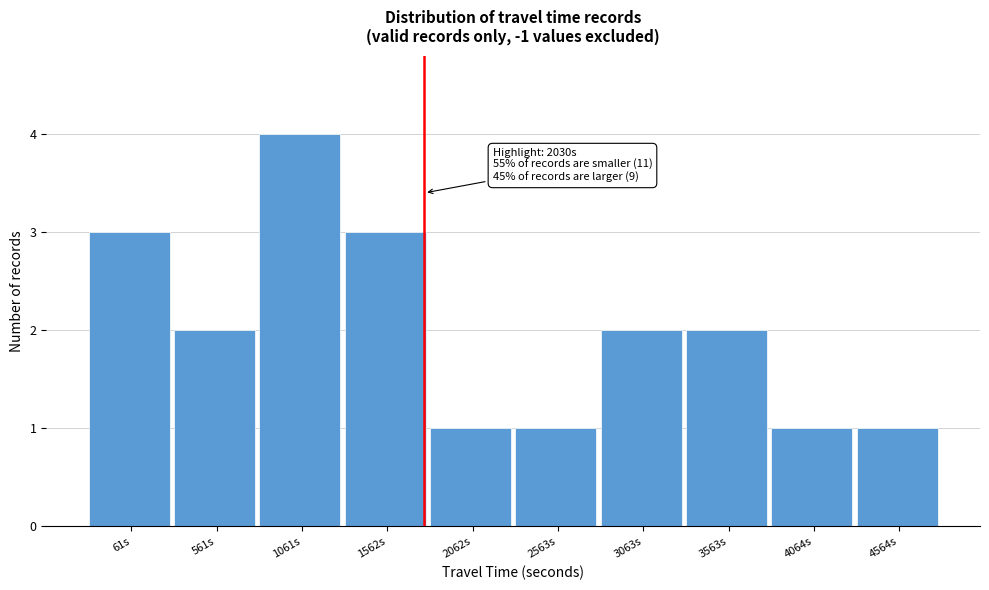

Reading right to left, extract all data points from this chart.

1	1	2	2	1	1	3	4	2	3